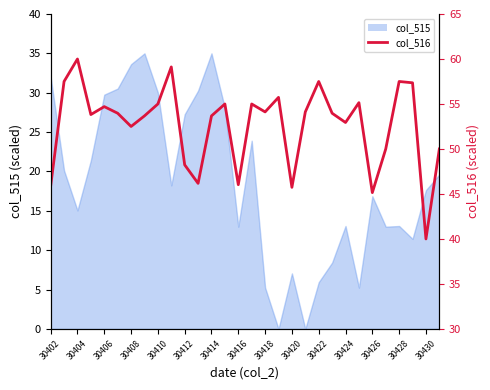

Count the number of values greater than 53.

19